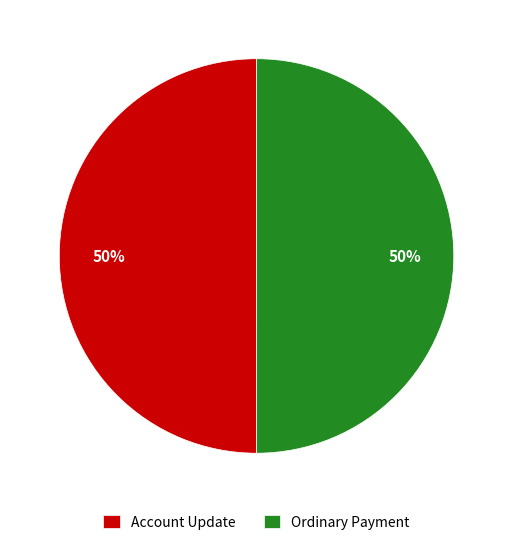

To the nearest percent, what is the combined percentage of Ordinary Payment and Account Update?

100%